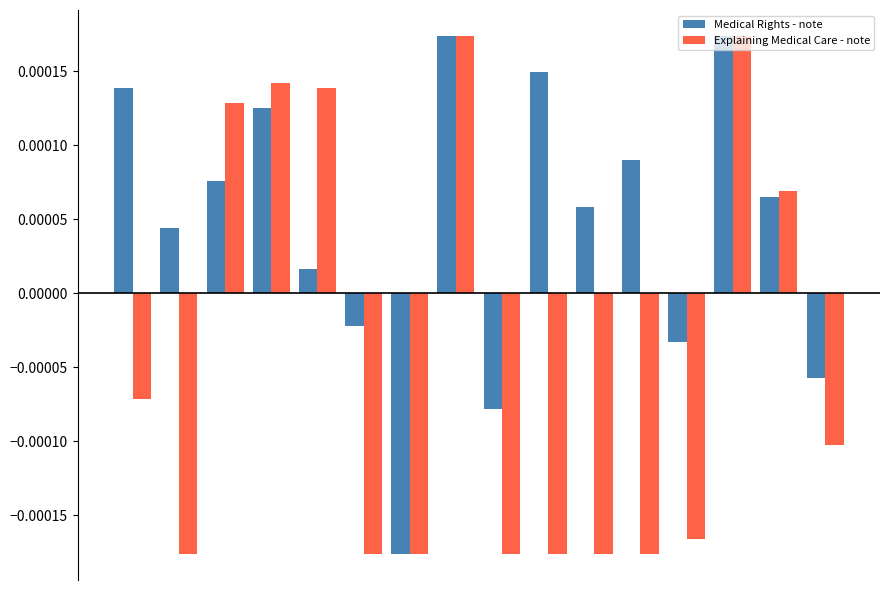

How many values in Medical Rights - note are above zero?

11